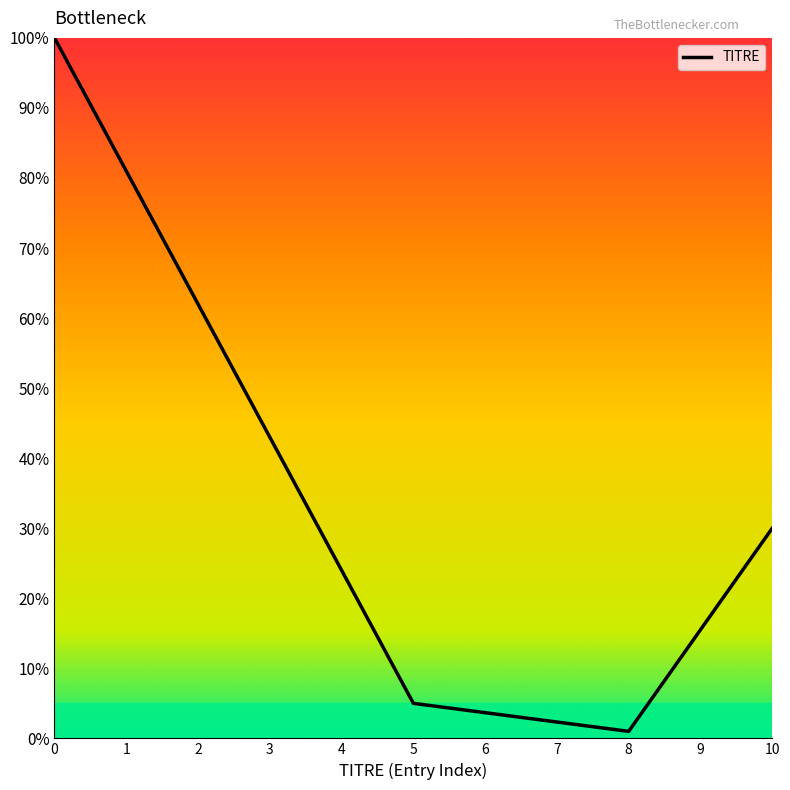

What is the greatest value displayed?

100.0